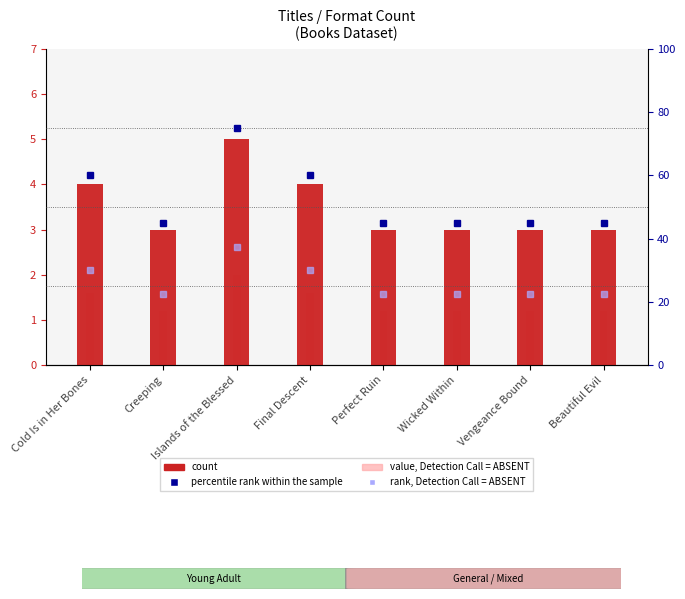

What is the label of the 8th bar from the left?

Beautiful Evil